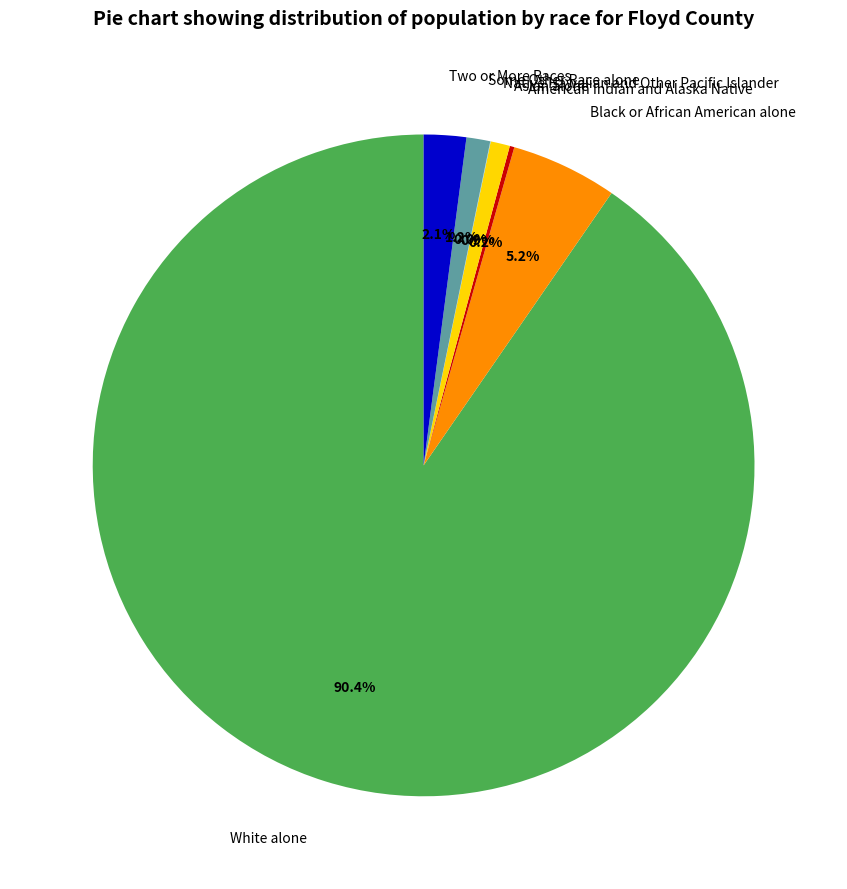

What percentage do Black or African American alone and Some Other Race alone together represent?

6.4%